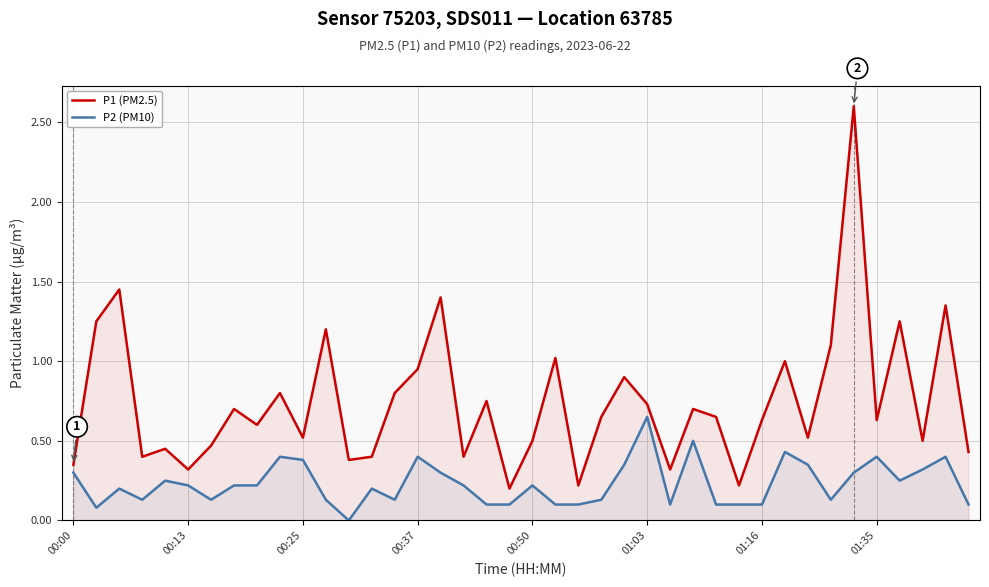

What are all the series names shown in the legend?

P1 (PM2.5), P2 (PM10)